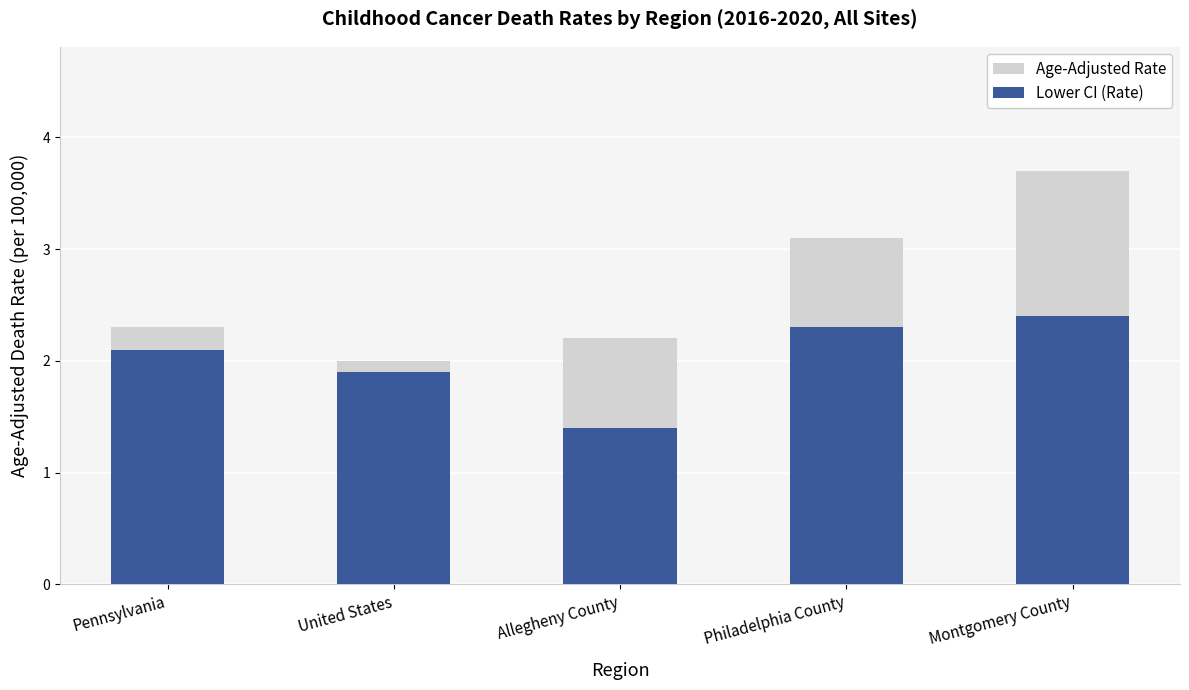

Reading left to right, transcribe all the data shown in this chart.

Age-Adjusted Rate: Pennsylvania=2.3	United States=2.0	Allegheny County=2.2	Philadelphia County=3.1	Montgomery County=3.7
Lower CI (Rate): Pennsylvania=2.1	United States=1.9	Allegheny County=1.4	Philadelphia County=2.3	Montgomery County=2.4